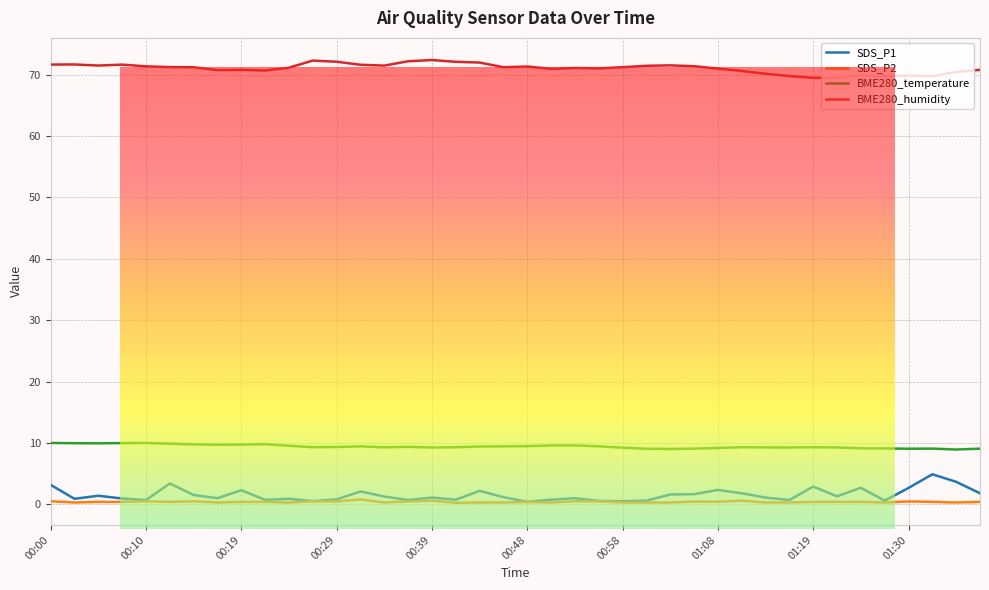

The BME280_temperature series shows 9.3 at 00:34. True or false?

True